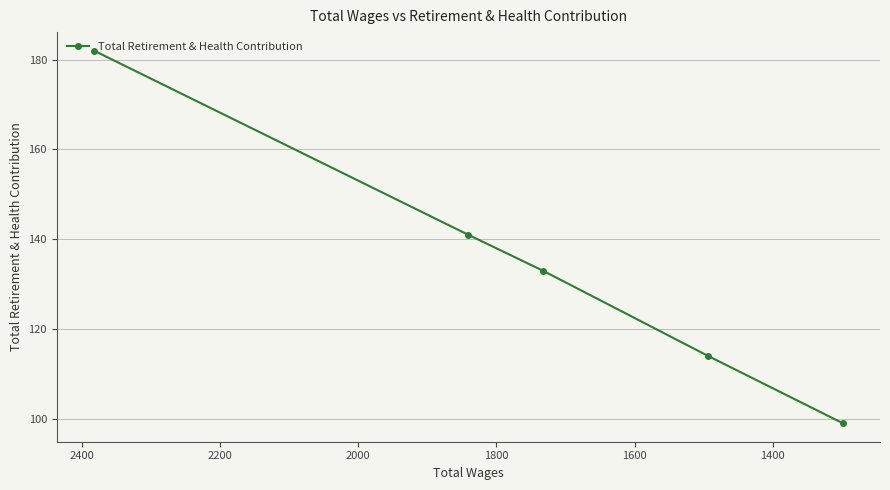

What is the value of the 2nd point from the left?

141